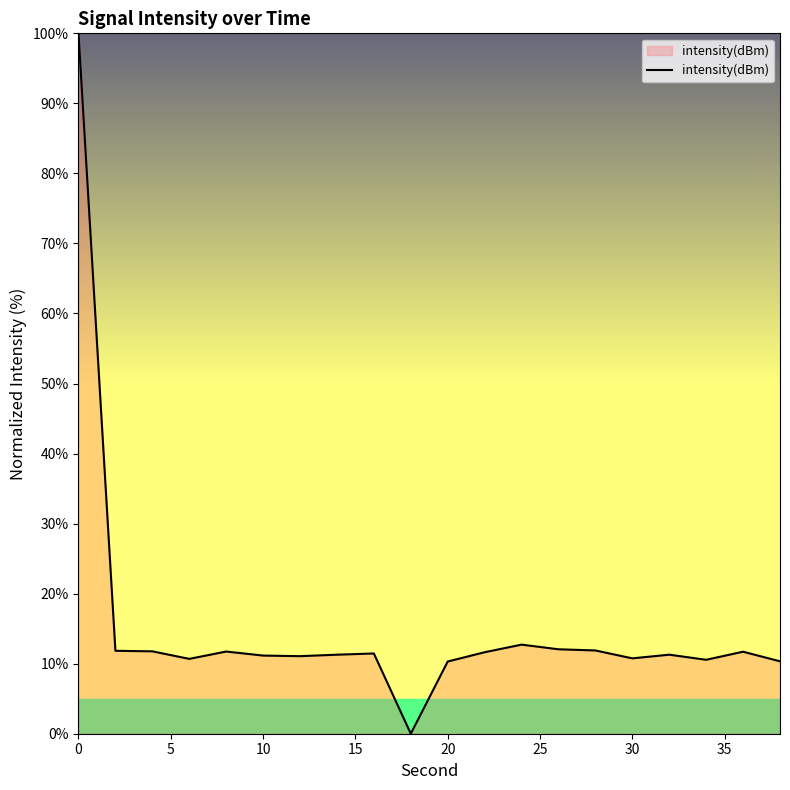

What is the difference between the maximum and minimum values?

100.0